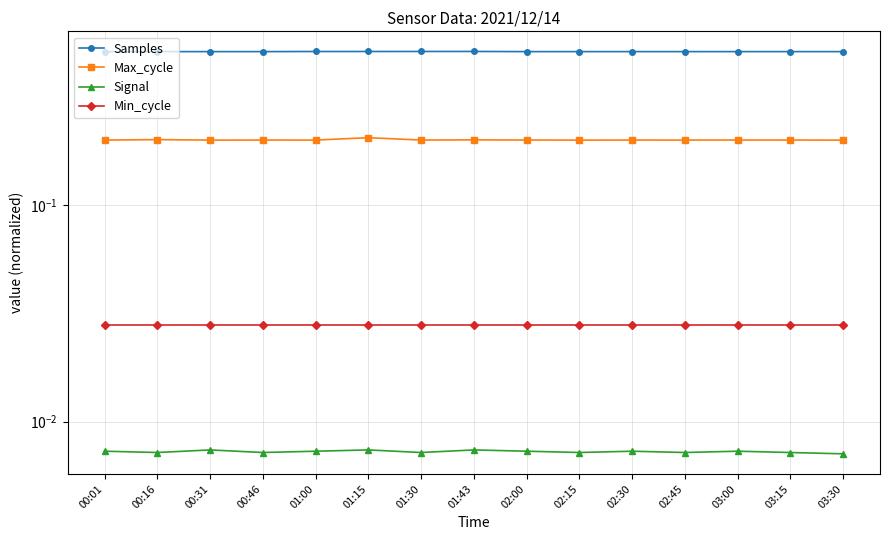

What is the maximum value for Max_cycle?

0.2